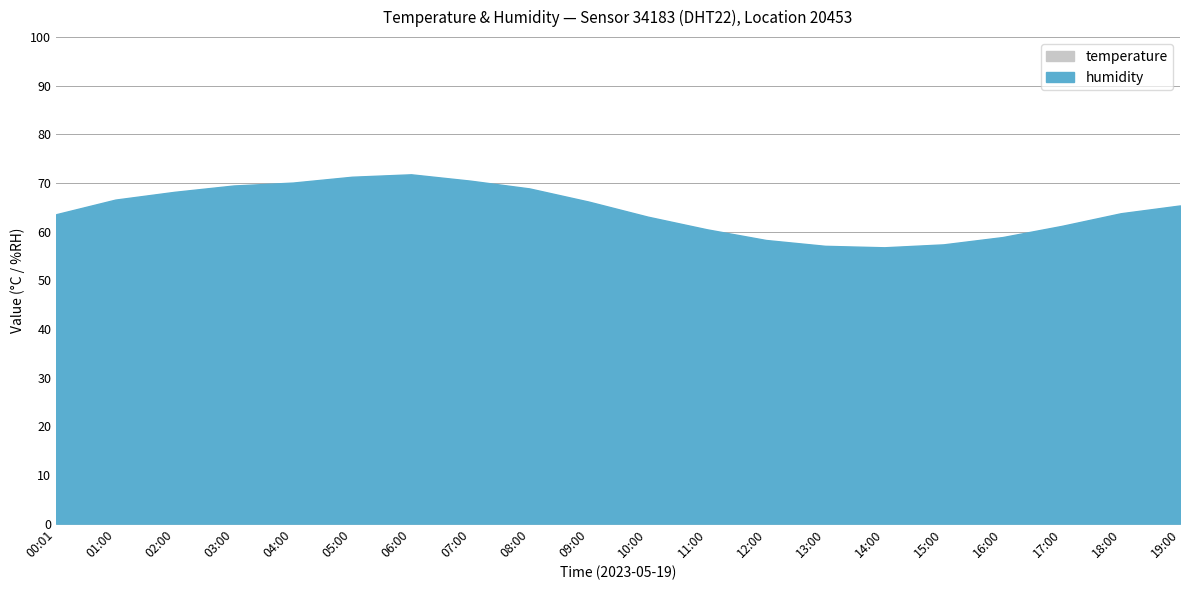

At which label does temperature first exceed 15?

09:00